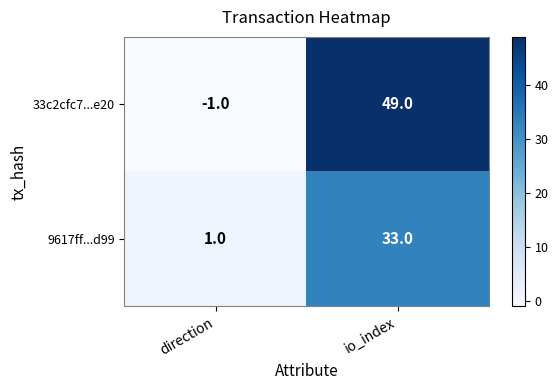

What value does the 33c2cfc7...e20 series have at io_index, to the nearest 5?

50